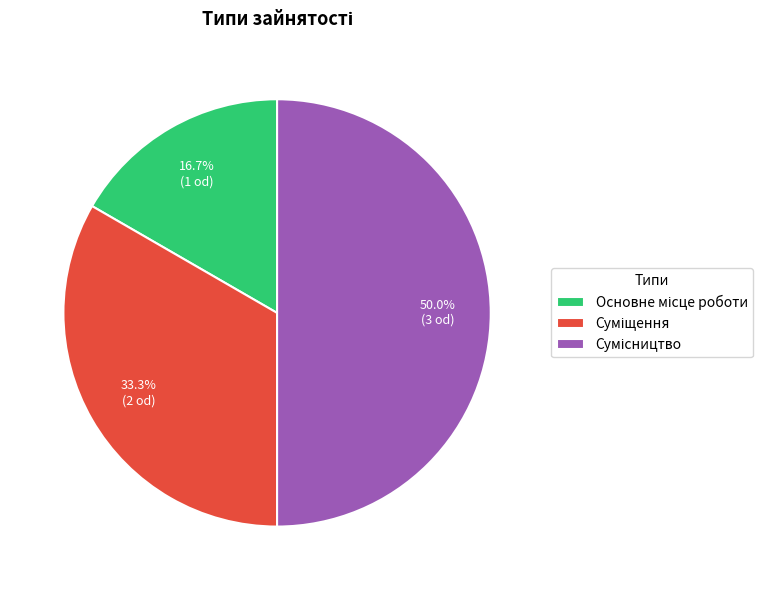

To the nearest percent, what is the difference between the largest and smallest slice percentages?

33%